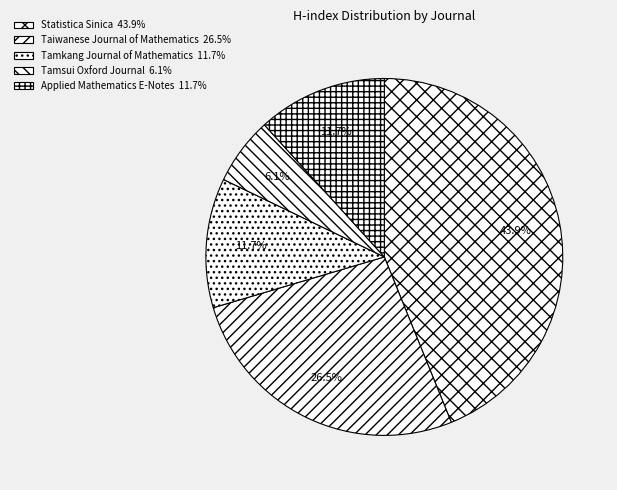

Is it true that Taiwanese Journal of Mathematics is 27% of the pie?

True